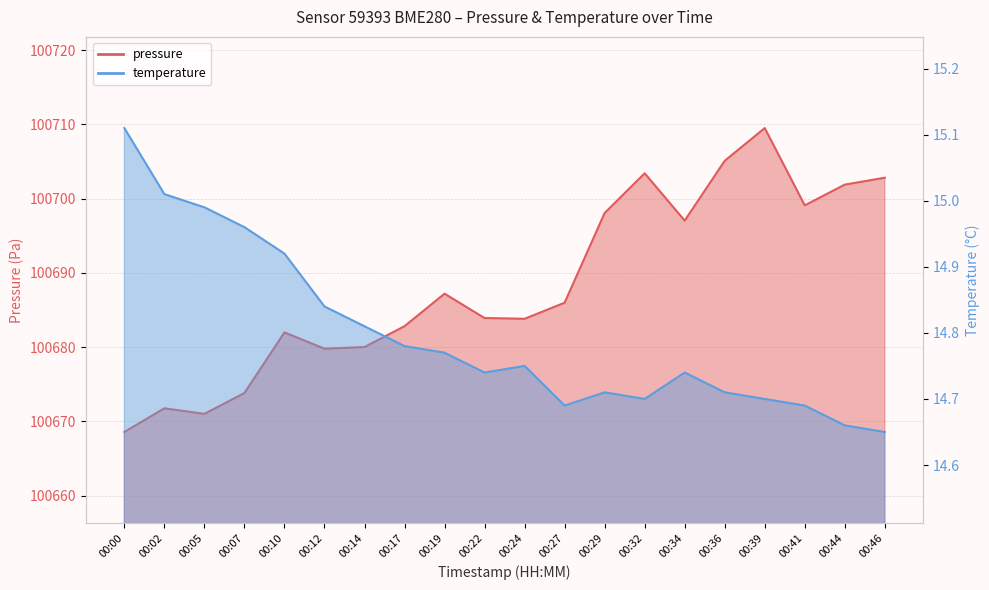

How many values in the pressure series exceed 100685?

10